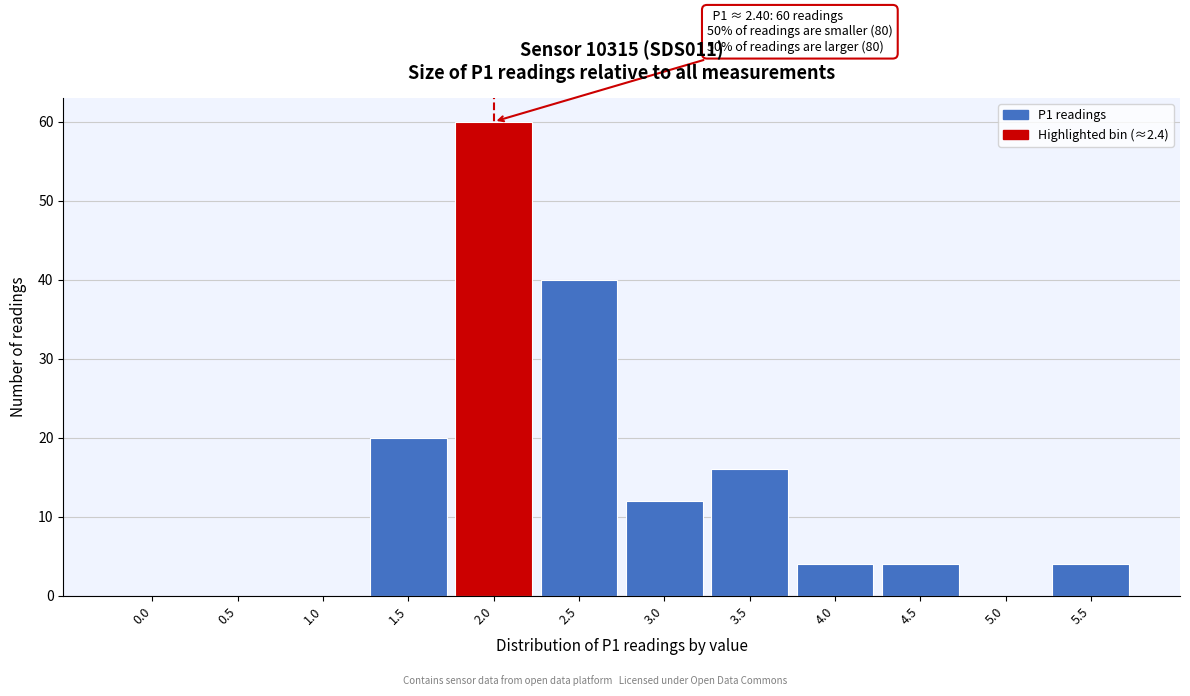

Reading right to left, what are all the values shown in this chart?

5.5=4	5.0=0	4.5=4	4.0=4	3.5=16	3.0=12	2.5=40	2.0=60	1.5=20	1.0=0	0.5=0	0.0=0